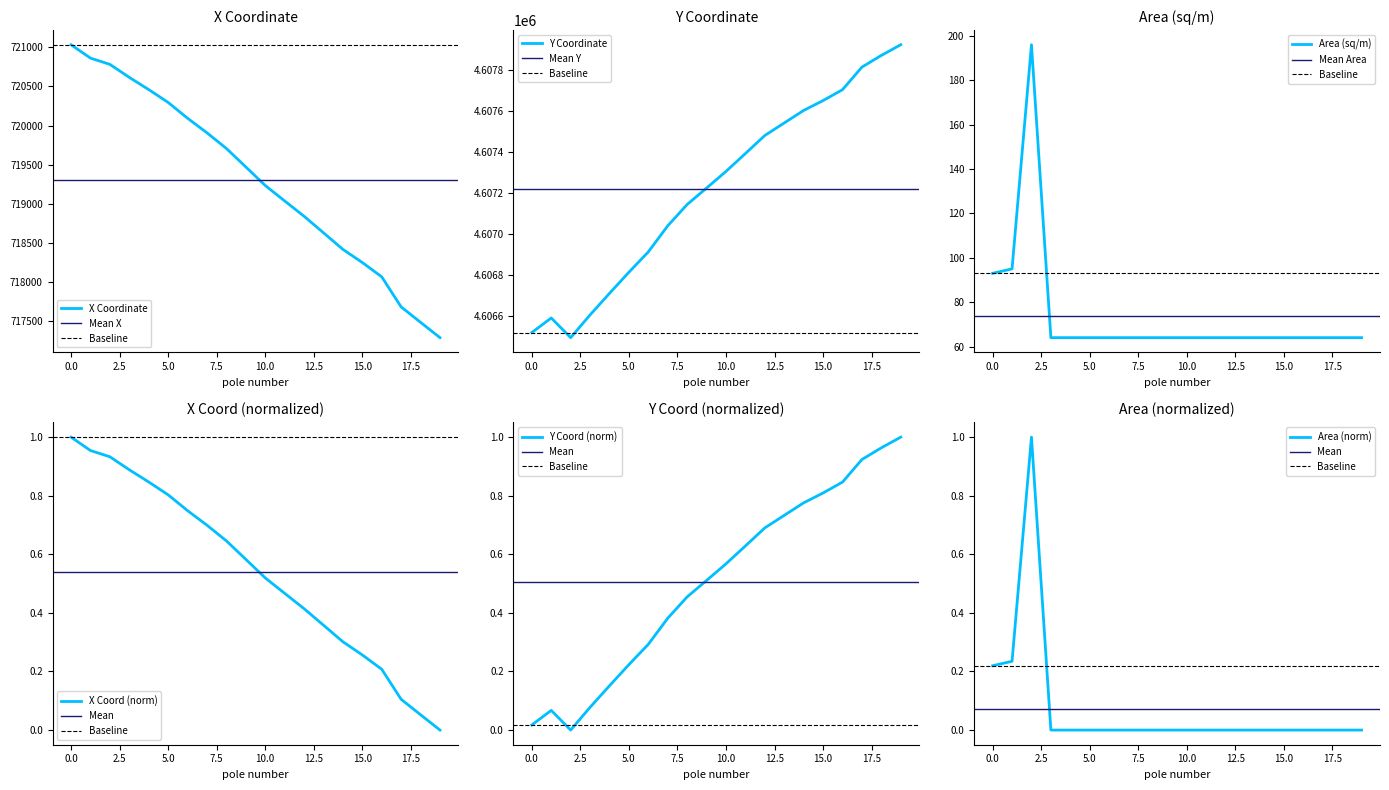

At how many categories does at least one series exceed 1545713?

20